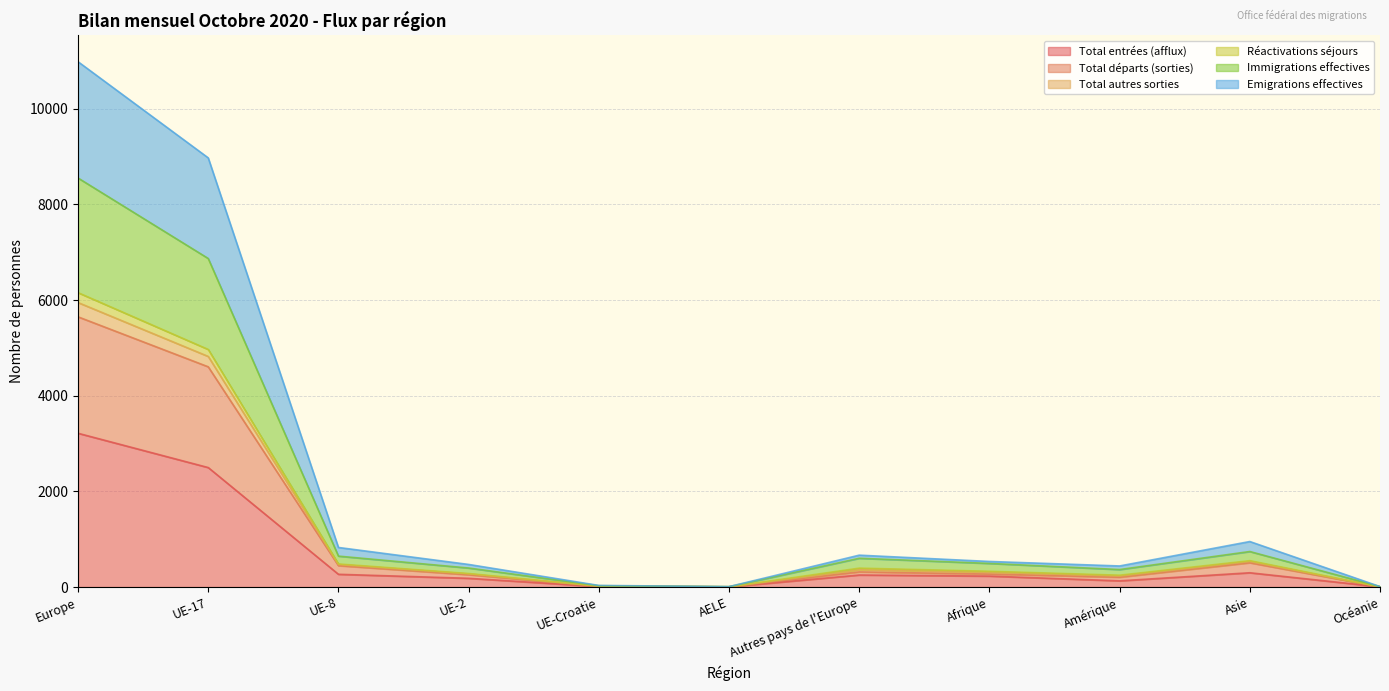

What is the difference between the Total entrées (afflux) values at Amérique and Autres pays de l'Europe?

122